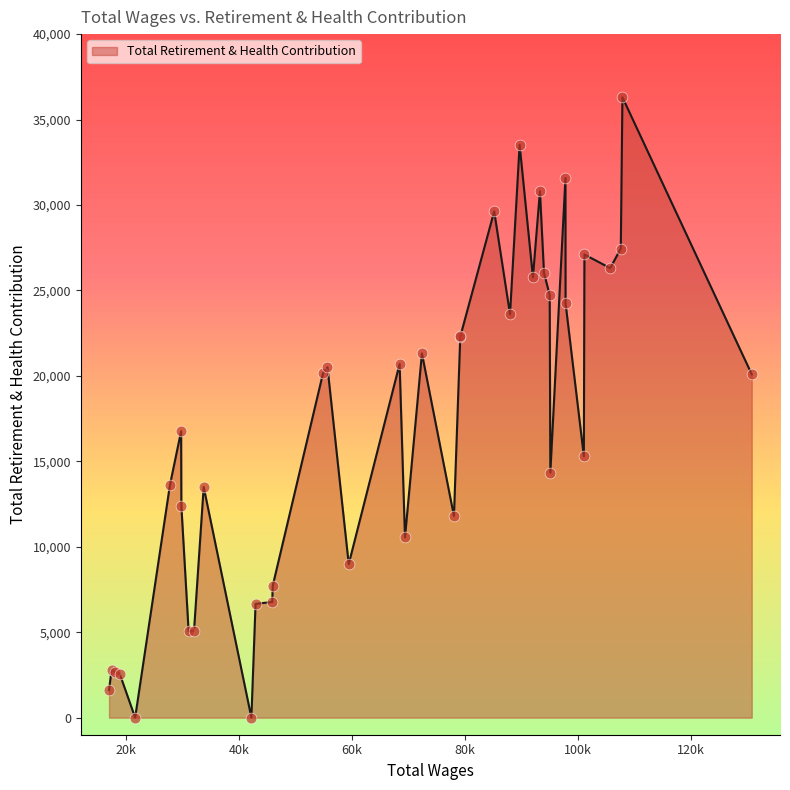

What is the greatest value displayed?

36305